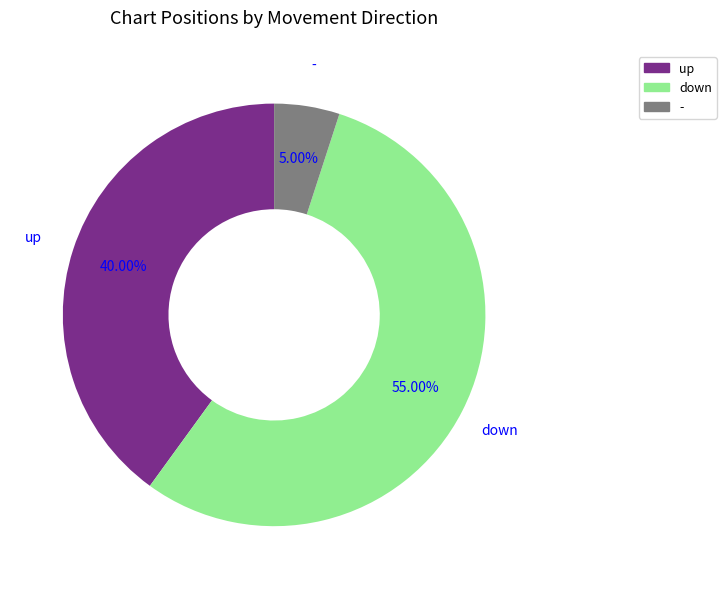

Between down and up, which is larger?

down